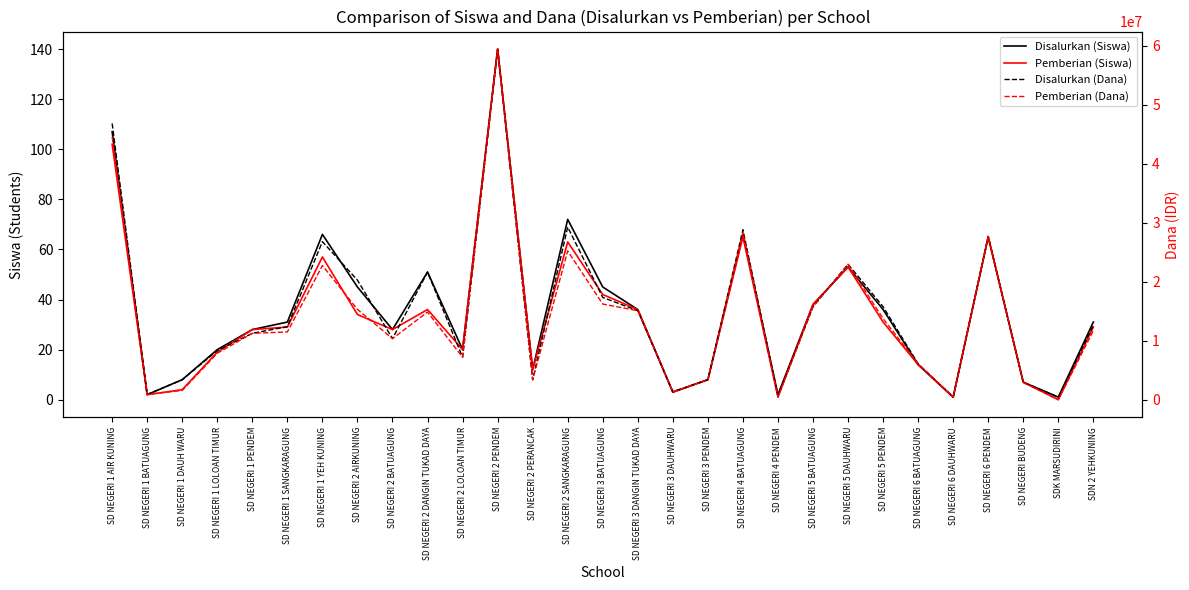

In Pemberian (Dana), how many points are lower than both neighbors (excluding endpoints)?

8